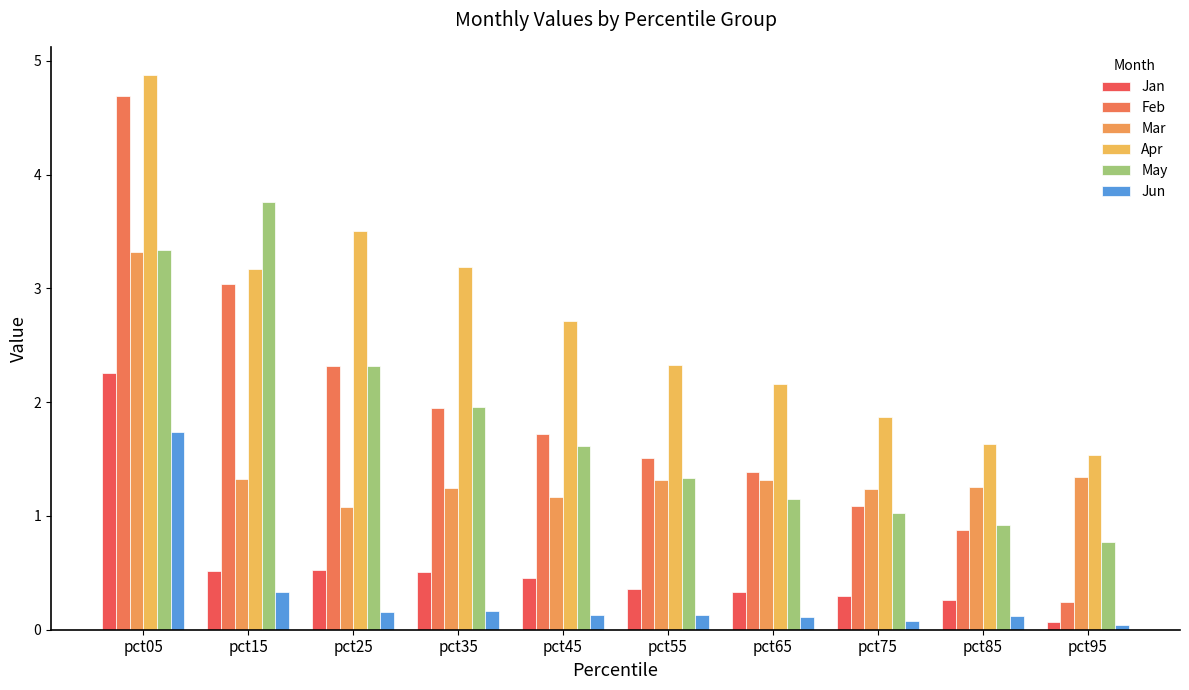

The value of Mar at pct05 is 3.3. True or false?

True